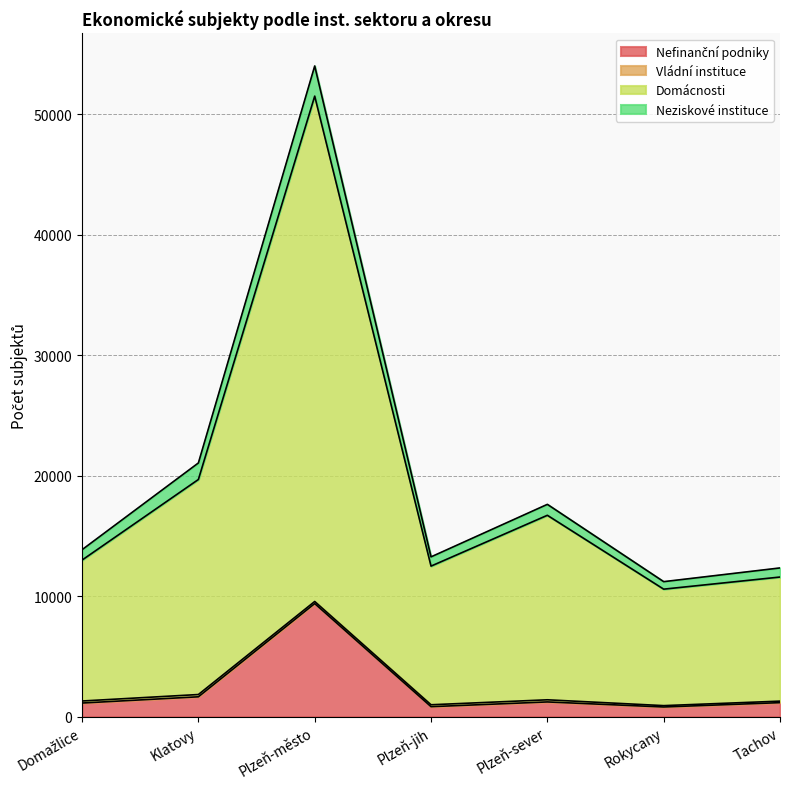

At which category is the sum across all series the highest?

Plzeň-město